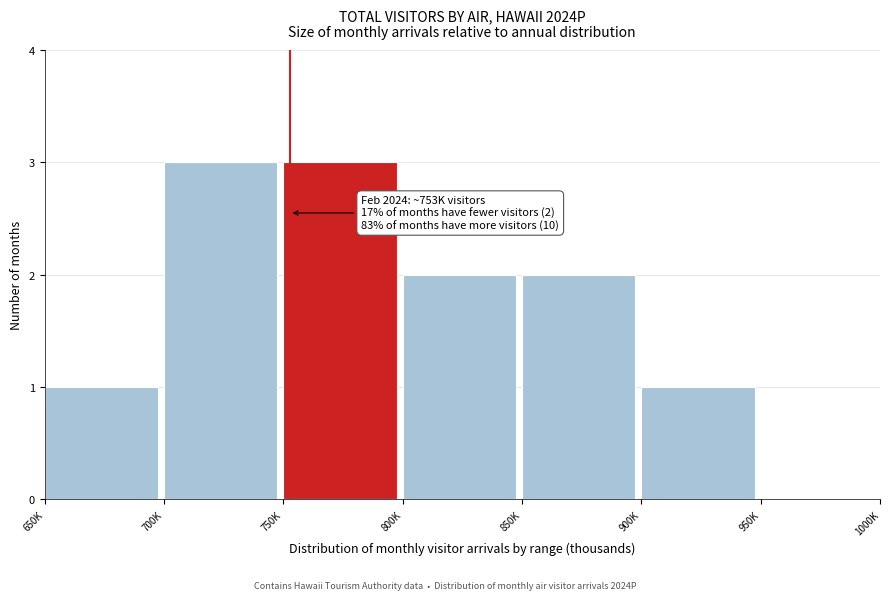

Reading left to right, what are all the values shown in this chart?

650K=1	700K=3	750K=3	800K=2	850K=2	900K=1	950K=0